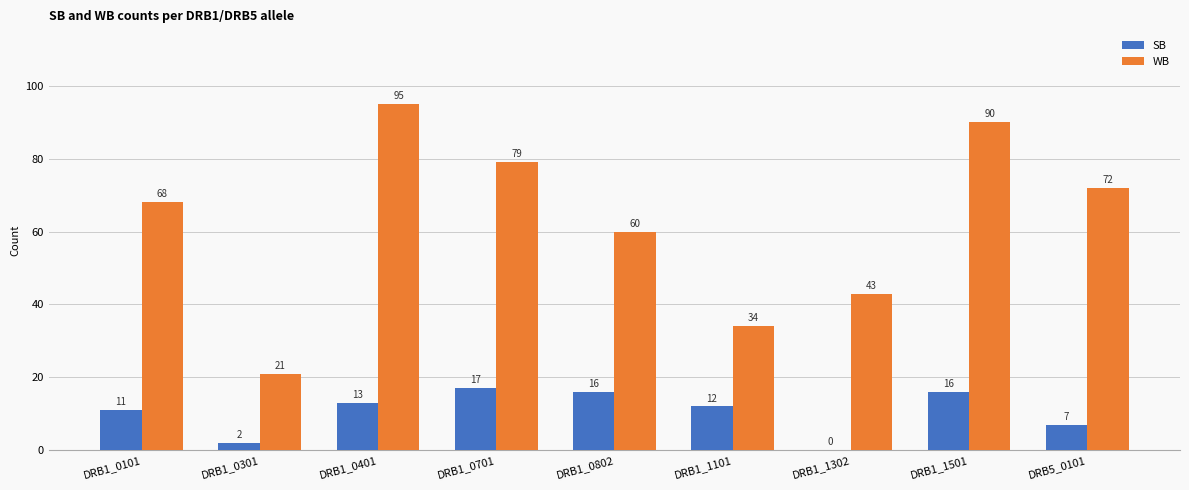

Where is SB nearest to the value 8?

DRB5_0101